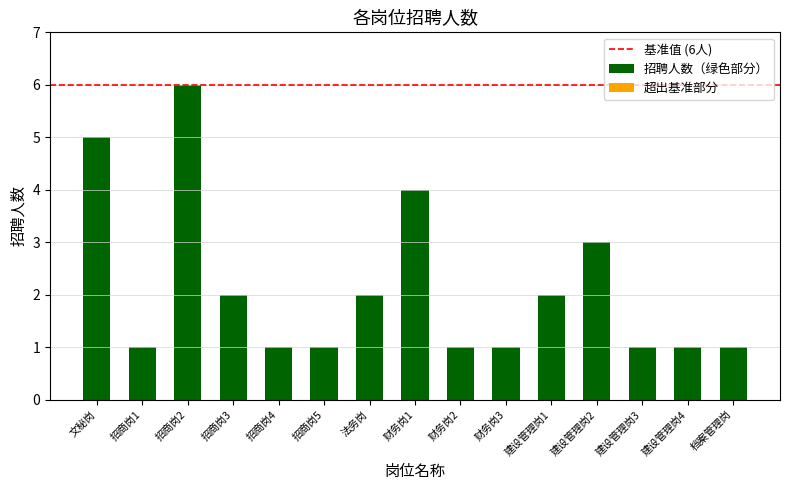

Read the value at 建设管理岗3.

1